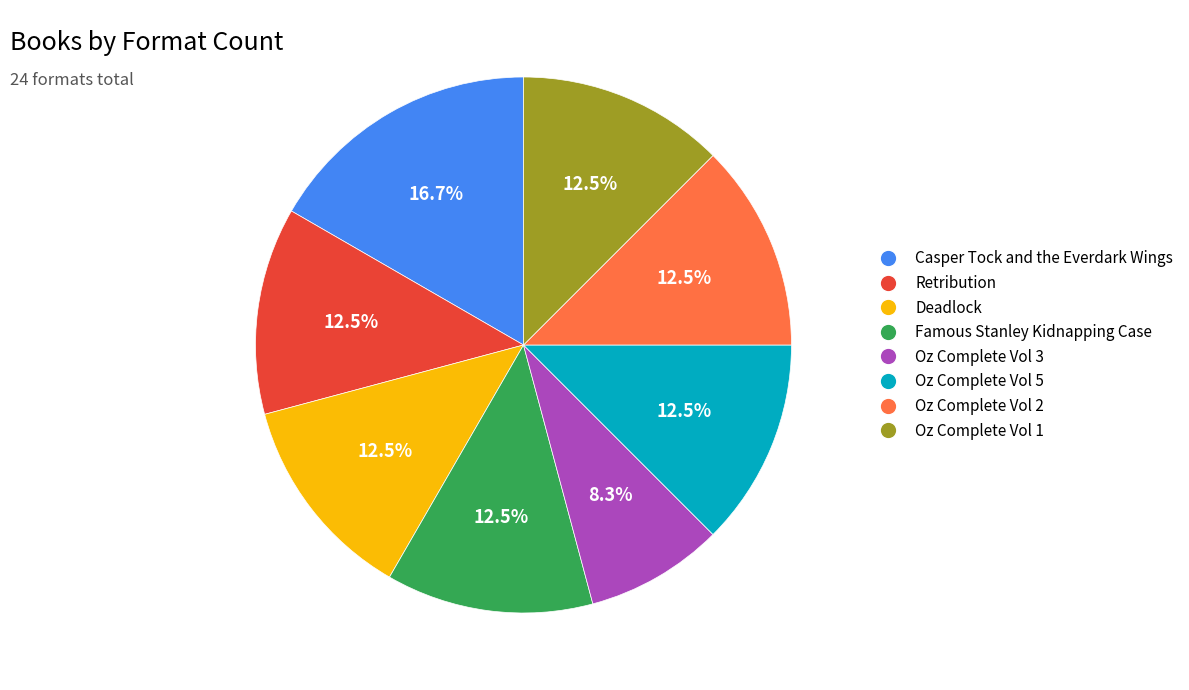

Is there any slice that represents more than half of the pie?

No